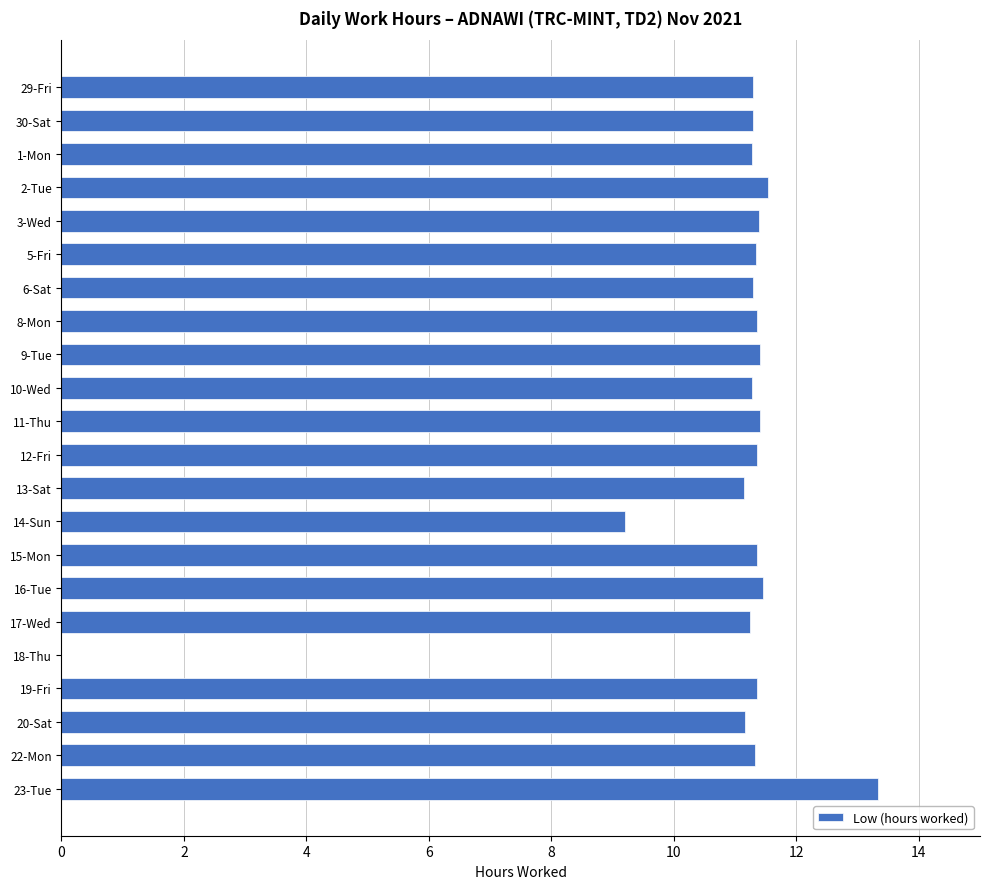

What is the ratio of the value at 20-Sat to the value at 13-Sat?

1.0